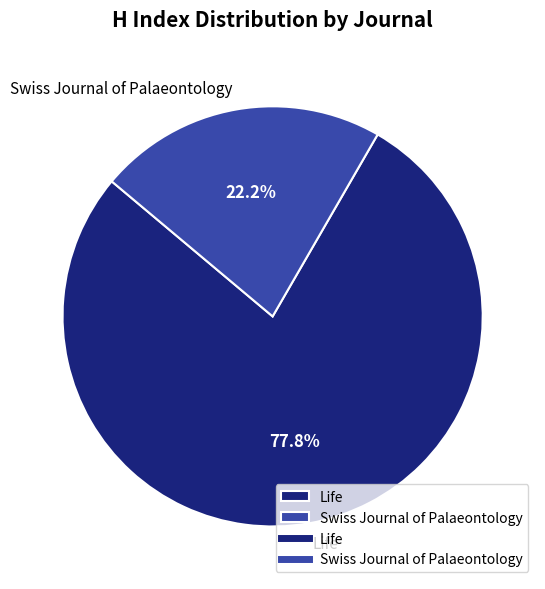

Between Life and Swiss Journal of Palaeontology, which is larger?

Life